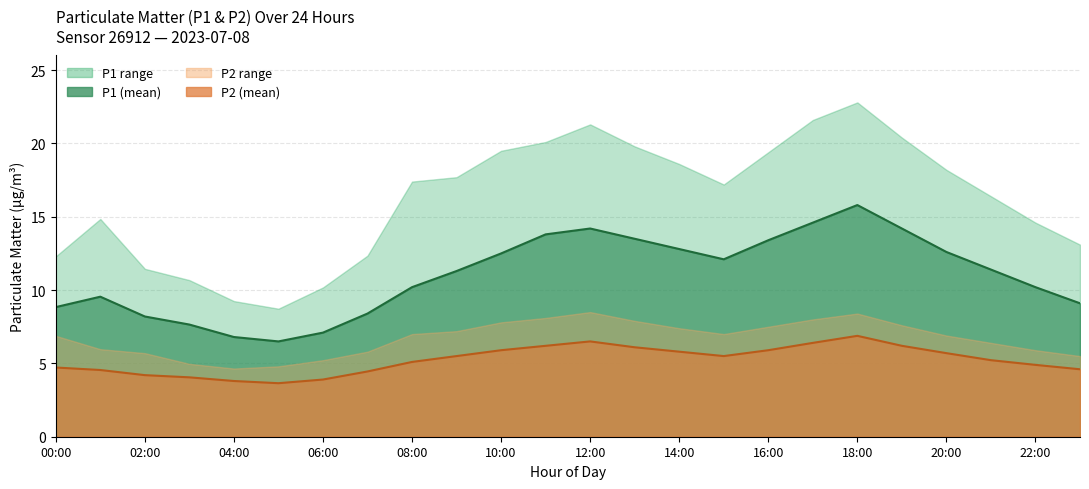

Where is the first local minimum for P1_upper?

05:00